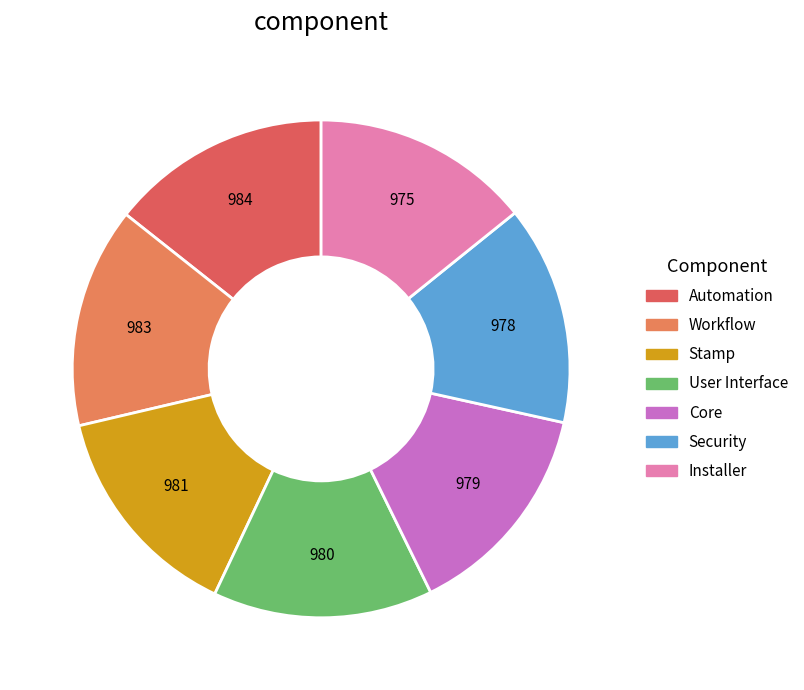

Which category has the biggest portion of the pie?

Automation